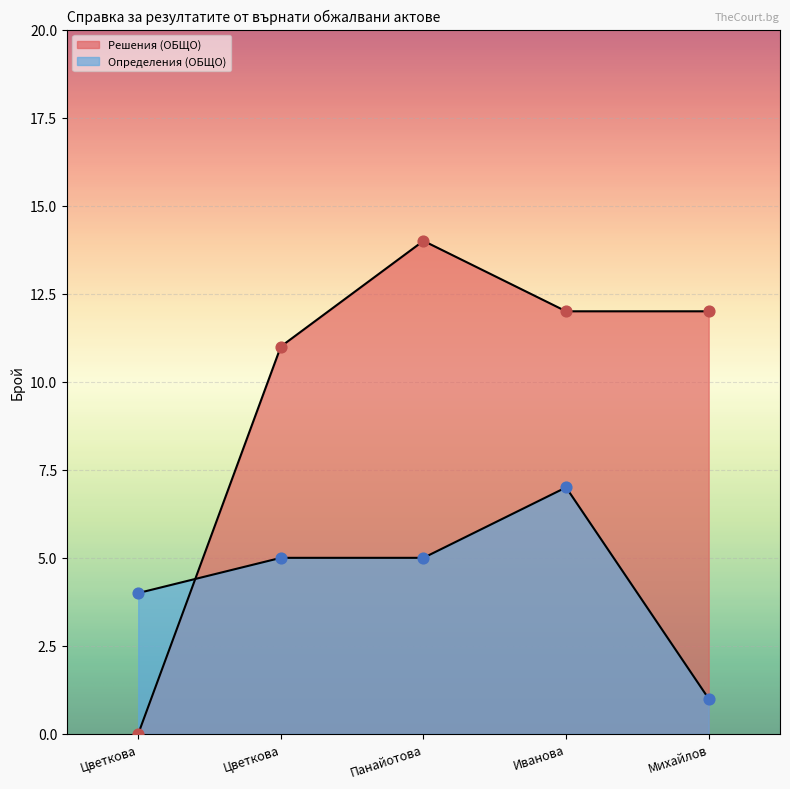

Is the value of Решения (ОБЩО) at Иванова greater than the value of Определения (ОБЩО) at Иванова?

Yes